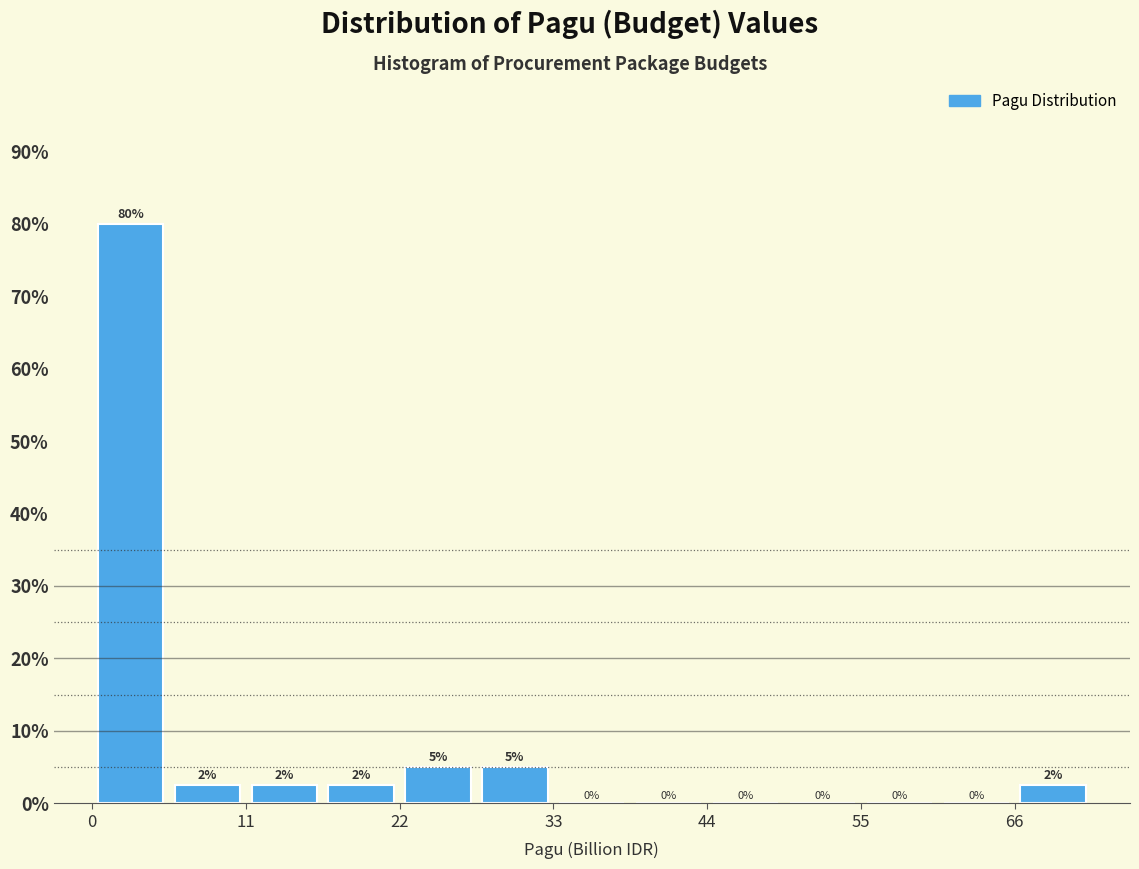

Read against the x-axis, roughly where is the centre of the tallest bar?

2